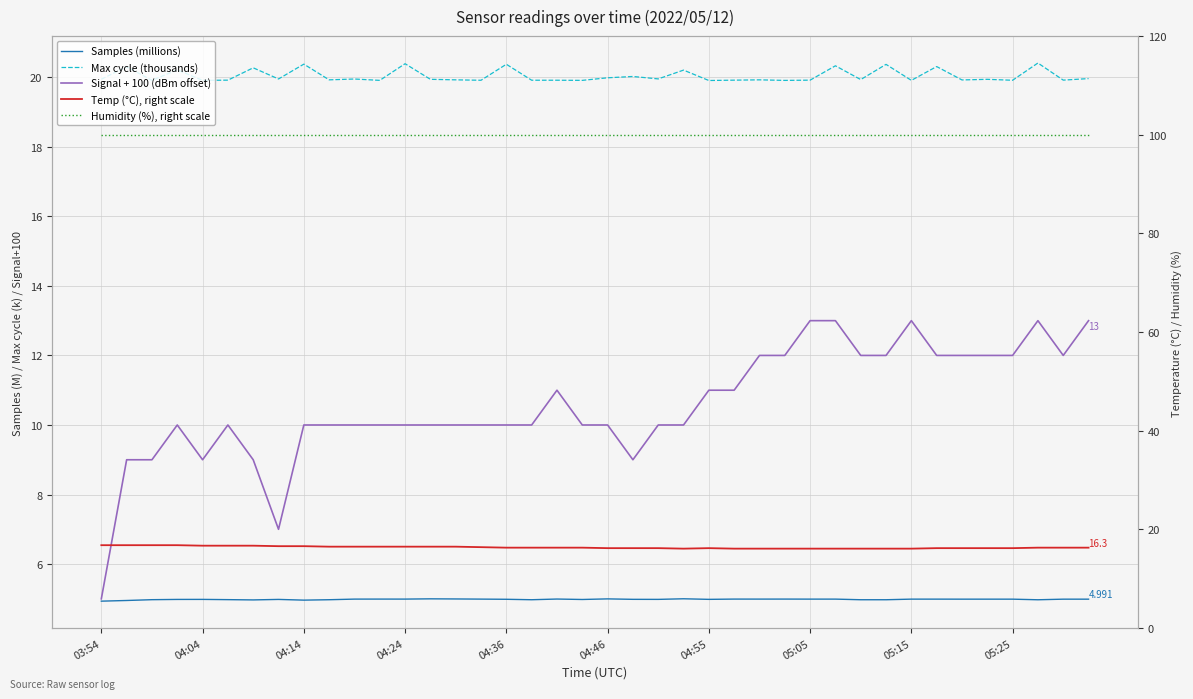

Between 11 and 27, which series saw the biggest shift?

Signal + 100 (dBm offset)